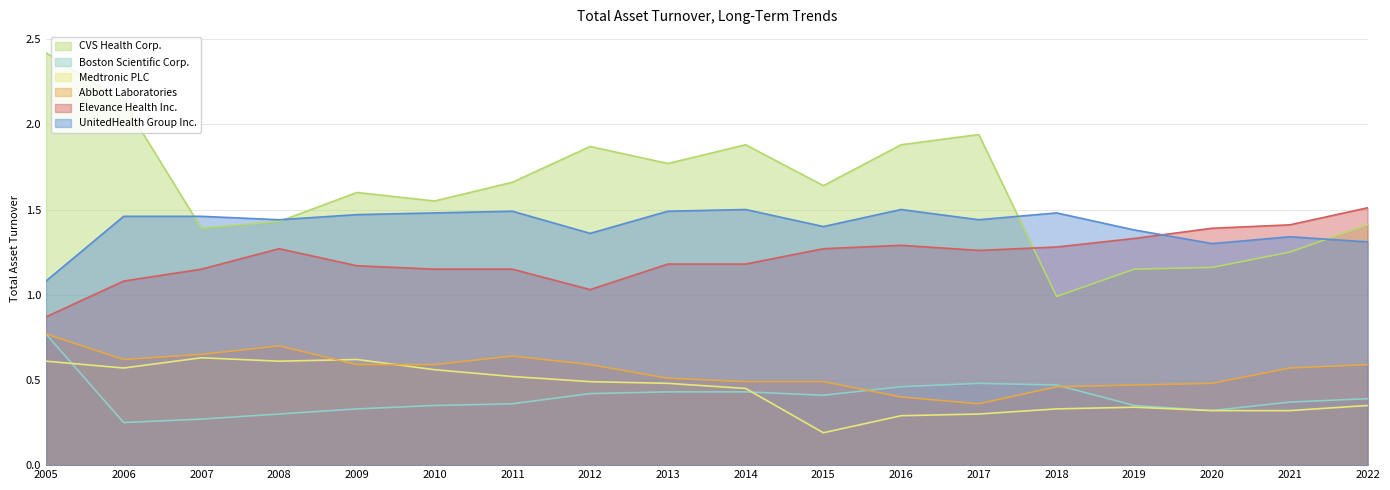

Which category has the lowest value across all series?

2015